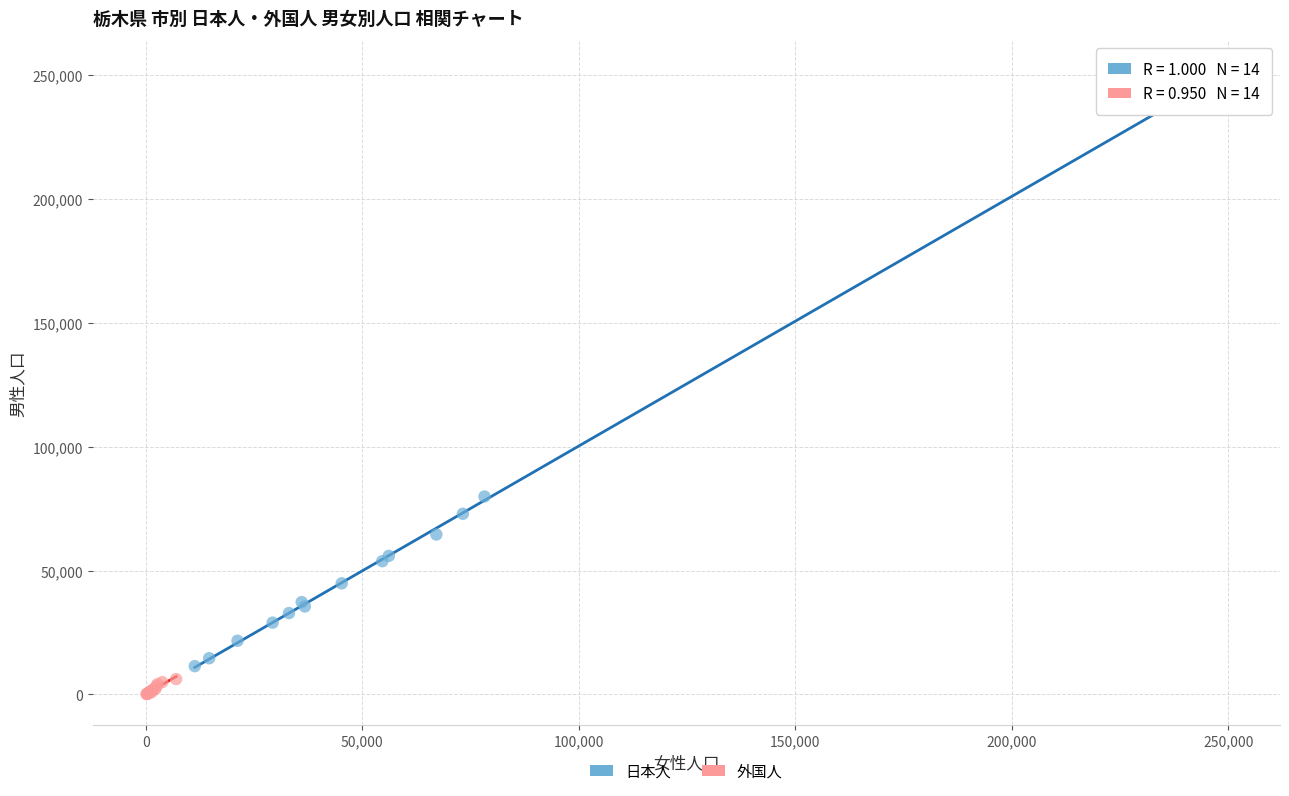

Which series reaches the maximum Y coordinate?

日本人